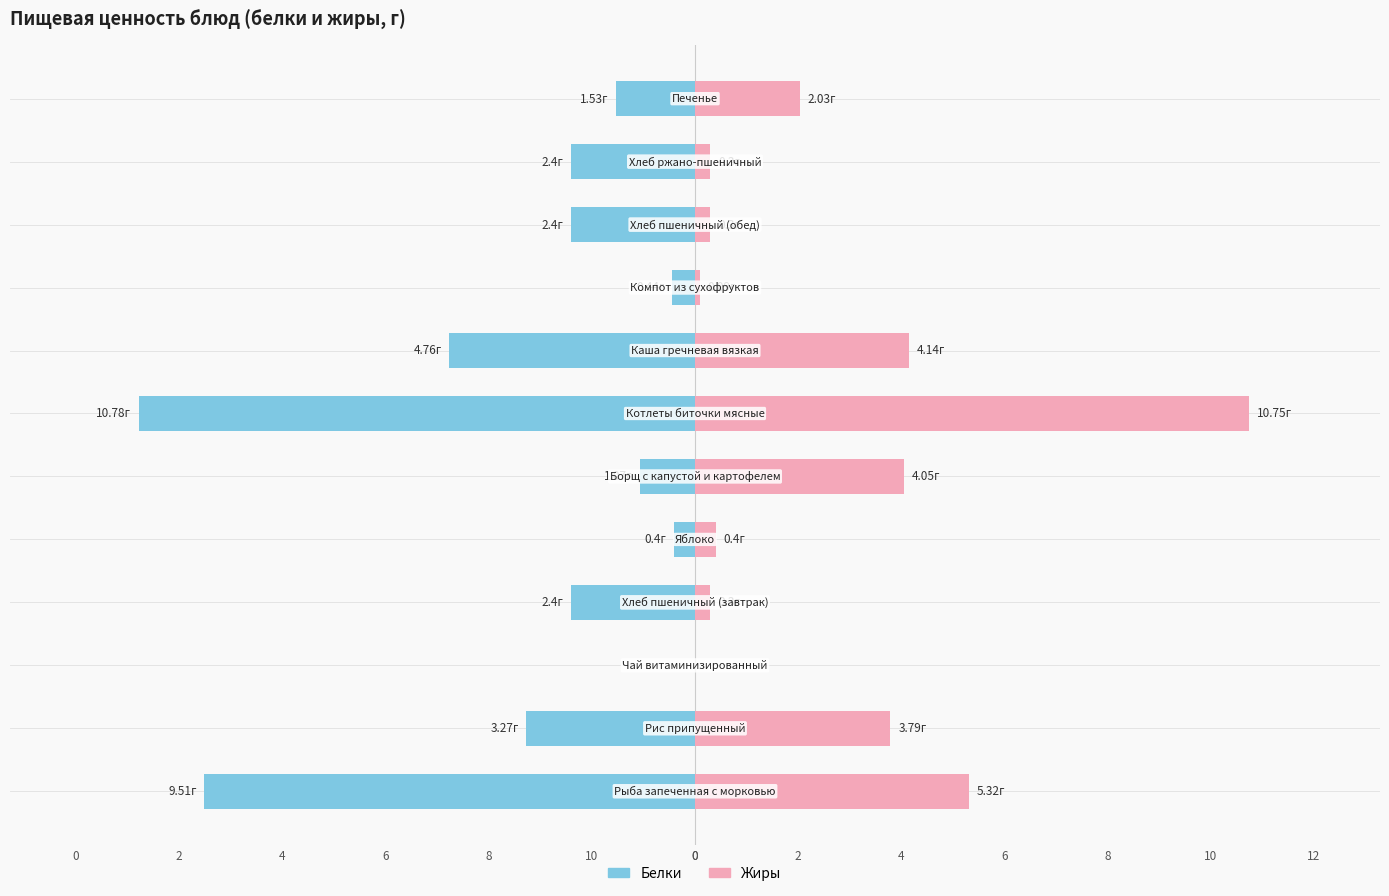

Is the value of Жиры at 0 greater than the value of Белки at 4?

Yes